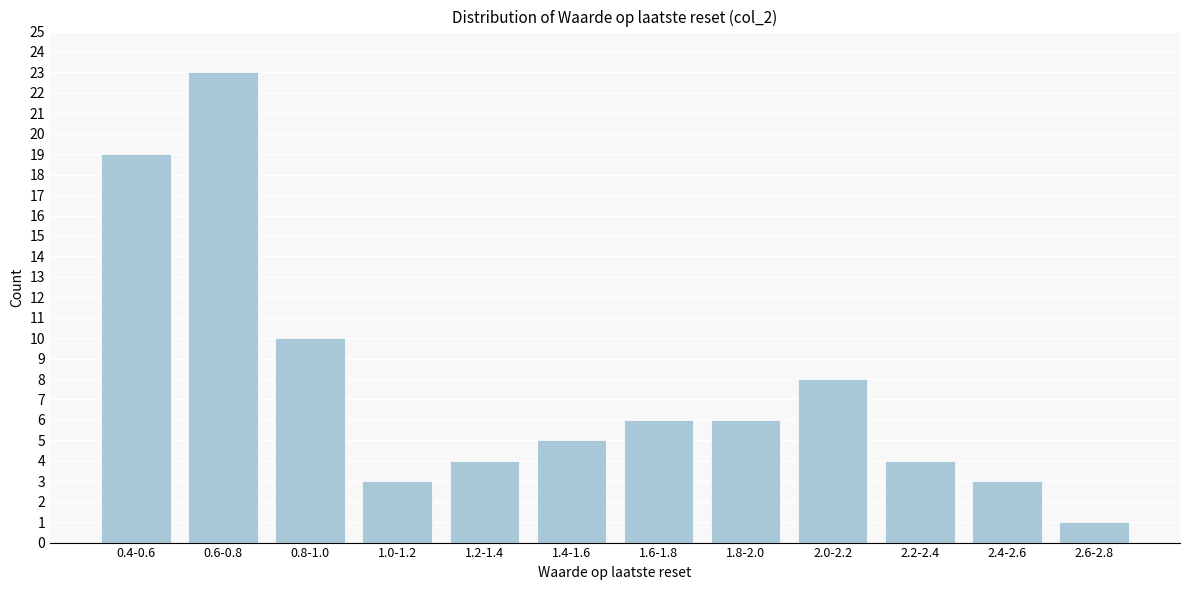

Reading right to left, extract all data points from this chart.

2.6-2.8=1	2.4-2.6=3	2.2-2.4=4	2.0-2.2=8	1.8-2.0=6	1.6-1.8=6	1.4-1.6=5	1.2-1.4=4	1.0-1.2=3	0.8-1.0=10	0.6-0.8=23	0.4-0.6=19